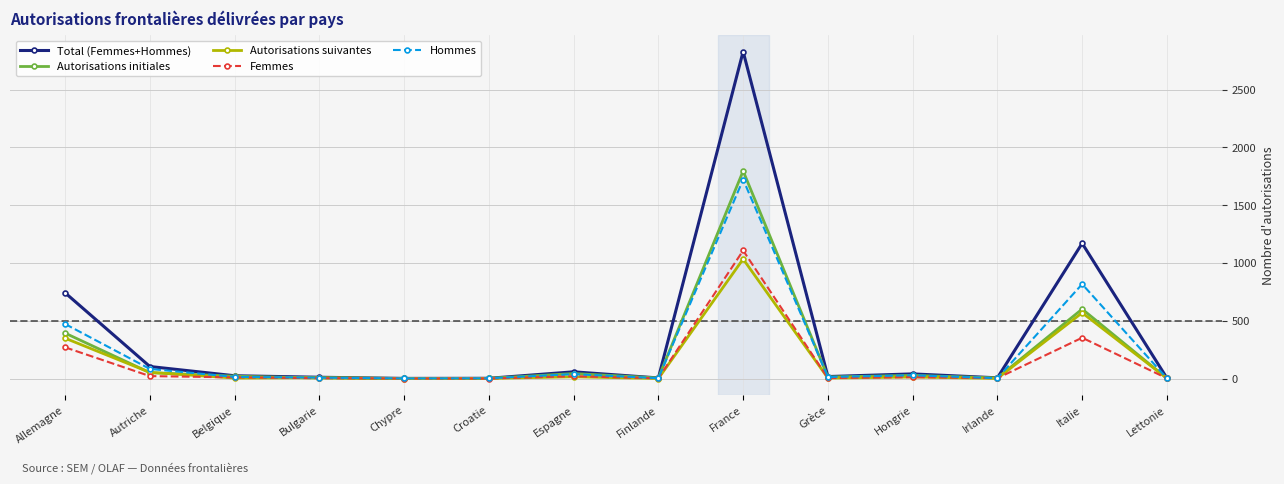

At how many categories does at least one series exceed 2800?

1